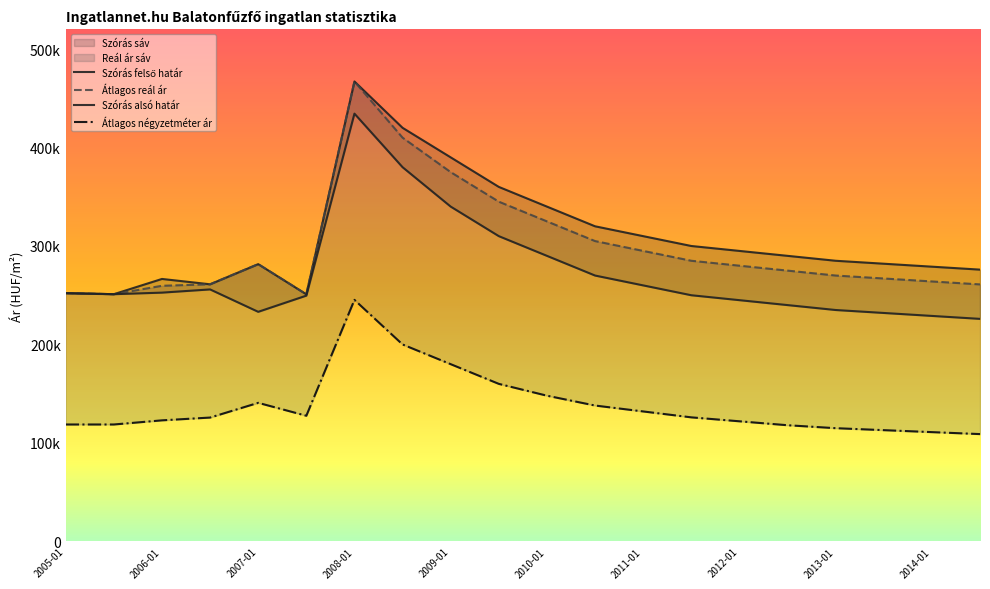

What is the label of the 1st point from the left?

2005-01